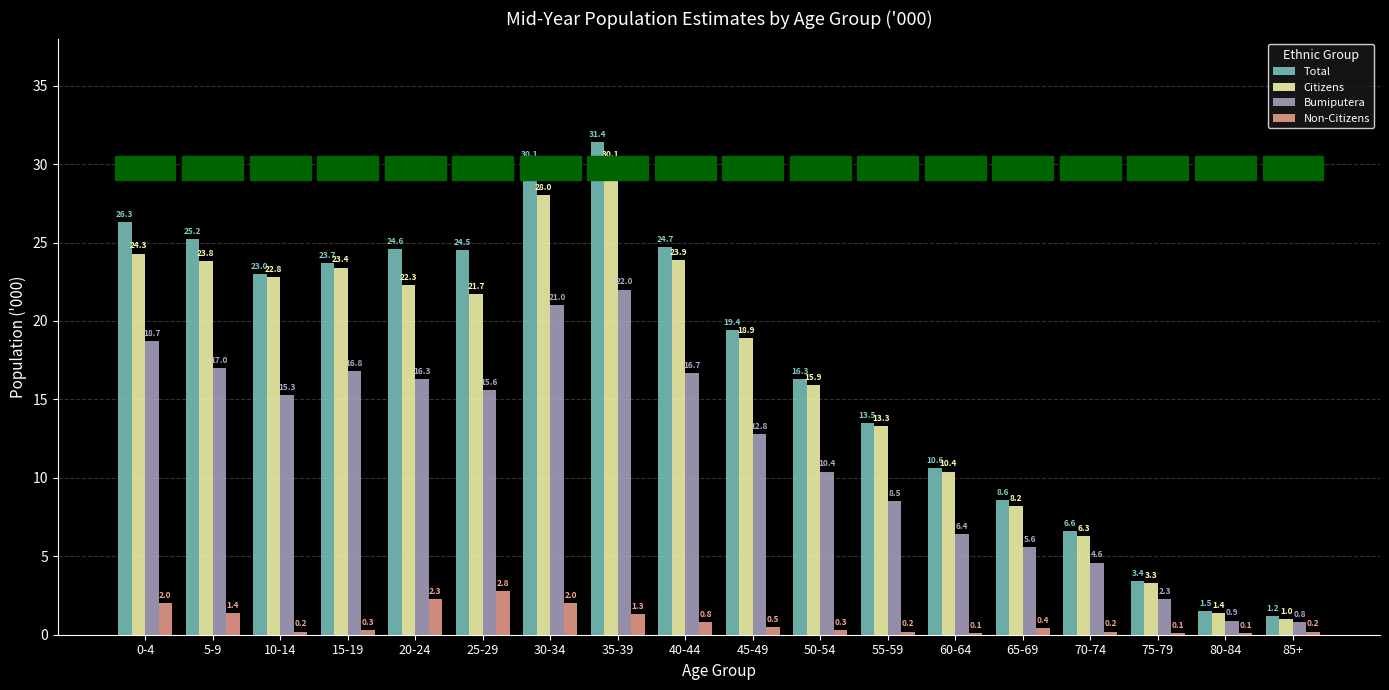

At which category does the chart reach its peak across all series?

35-39